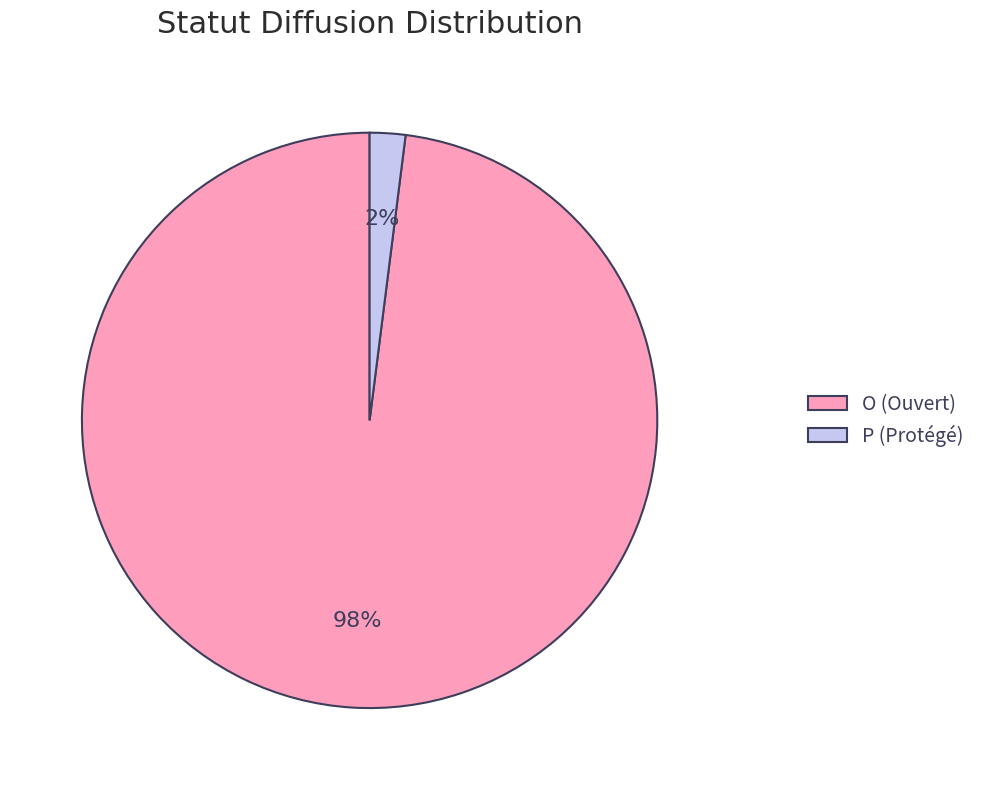

True or false: O accounts for 92% of the total.

False